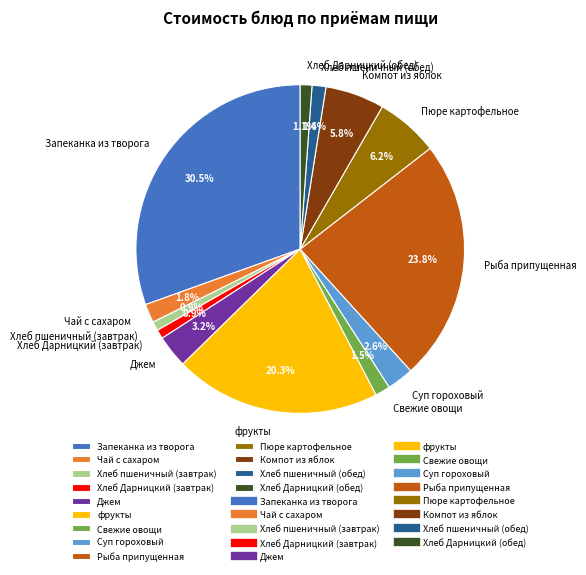

What portion of the pie excludes Хлеб Дарницкий (завтрак)?

99.1%